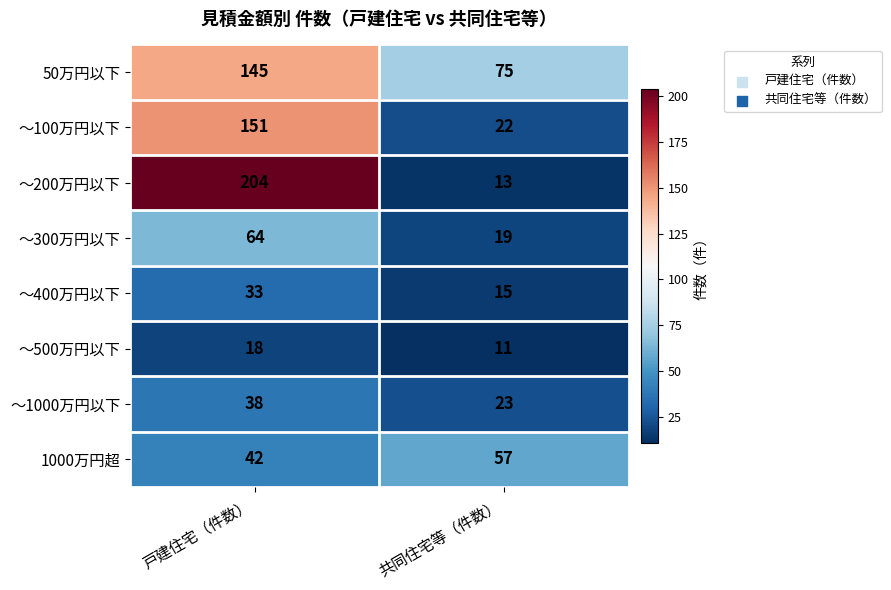

What is the difference between the maximum and minimum values in the 1000万円超 series?

15